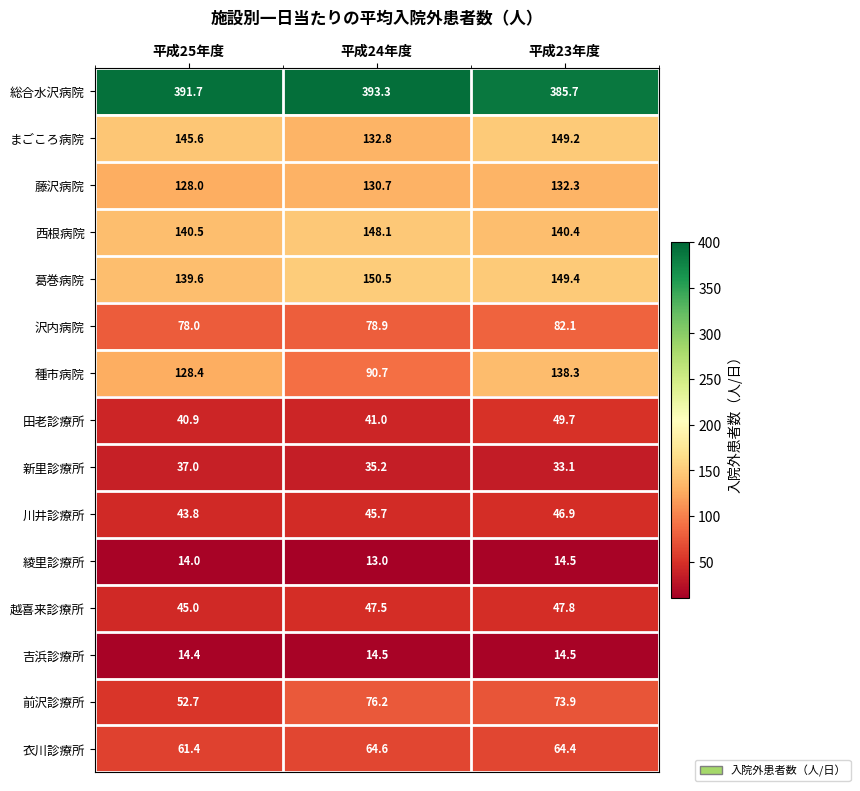

Where does the 衣川診療所 series first go above 64?

平成24年度